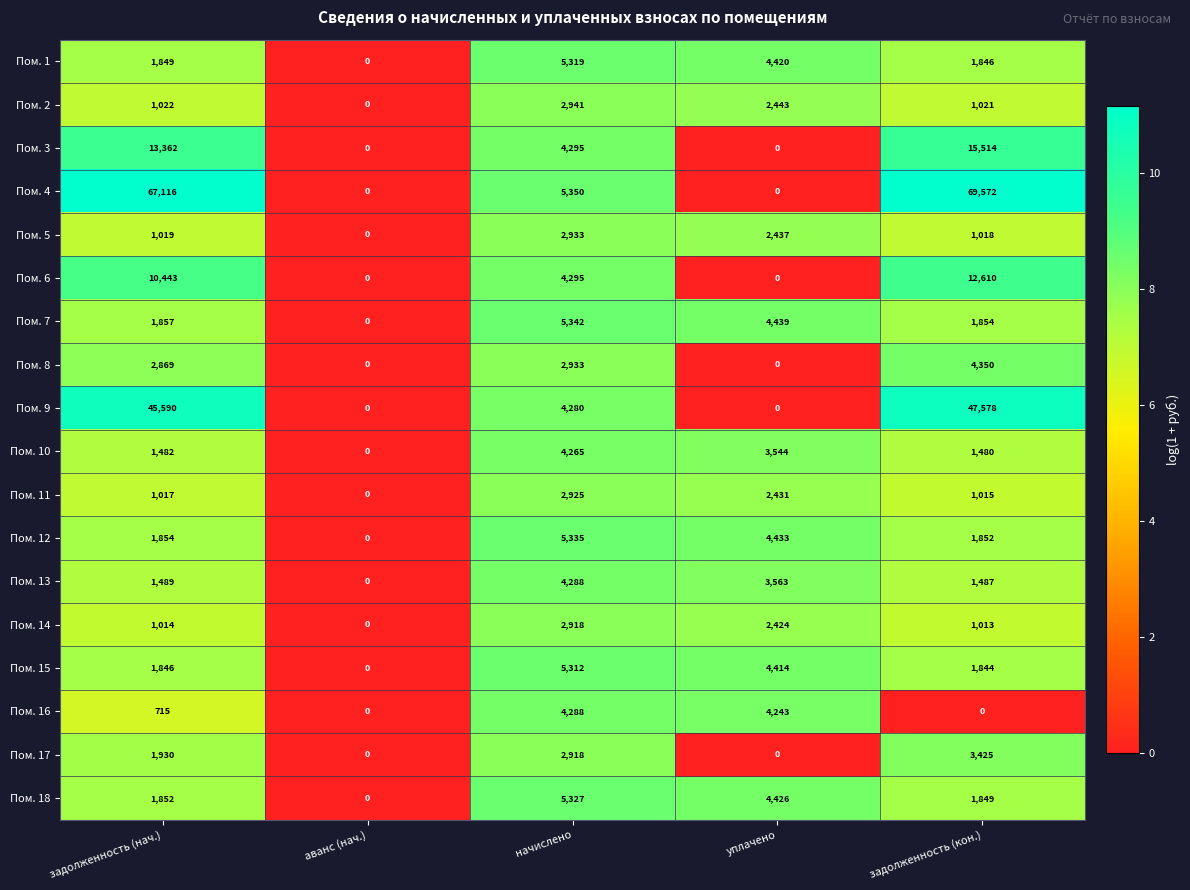

What is the sum of the Пом. 17 values at аванс (нач.) and начислено?

2918